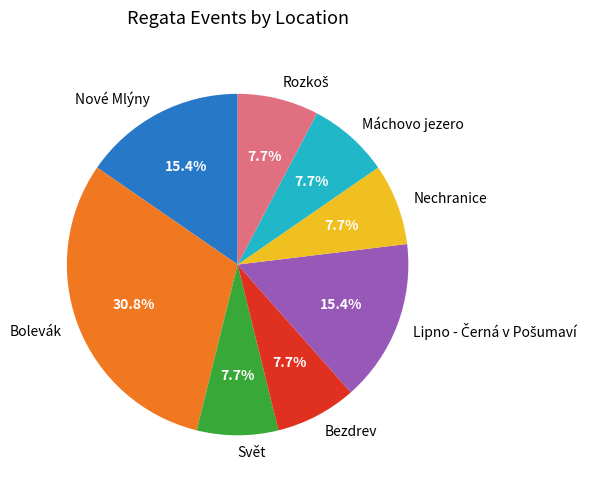

To the nearest percent, what is the difference between the largest and smallest slice percentages?

23%